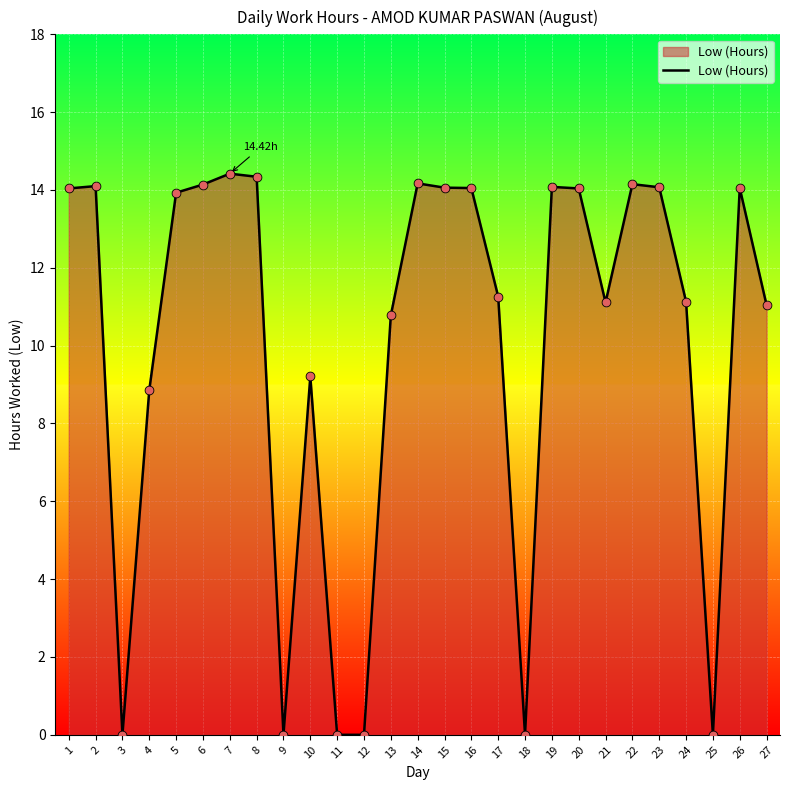

What is the change in value from 8 to 13?

-3.6